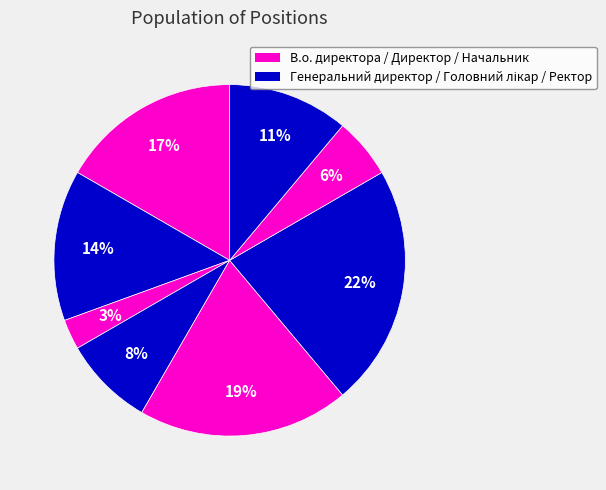

Count the number of slices in the pie.

8